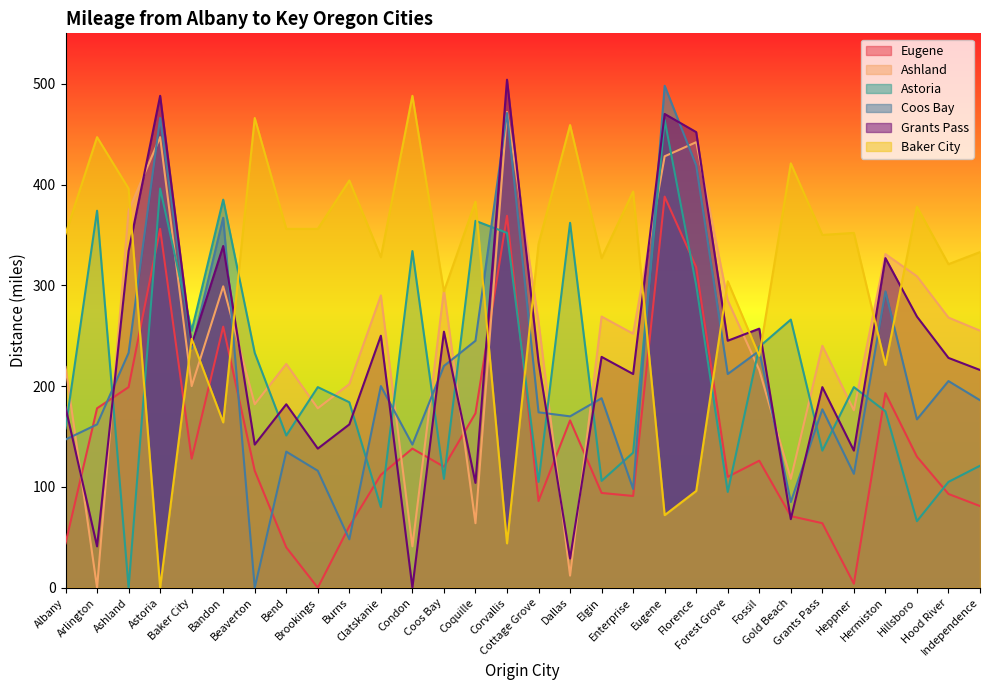

What is the value of the Eugene point at the 3rd from the left?

199